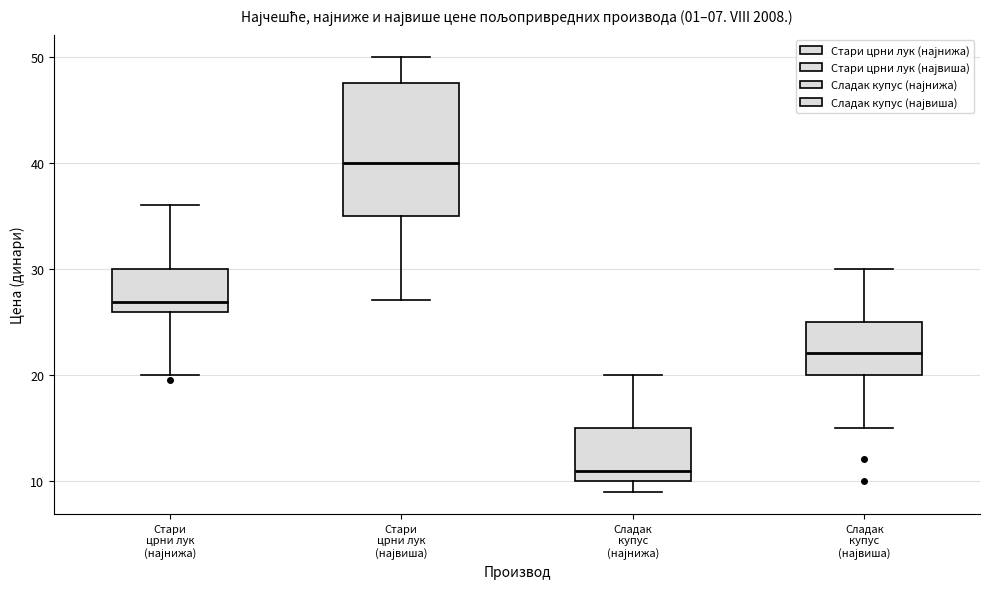

Comparing the boxes themselves (not the whiskers), which one is the tallest?

Стари црни лук (највиша)